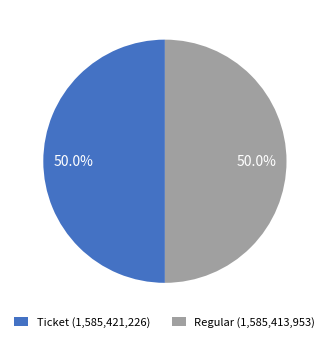

Combined, what portion of the pie is Regular (1,585,413,953) and Ticket (1,585,421,226)?

100.0%